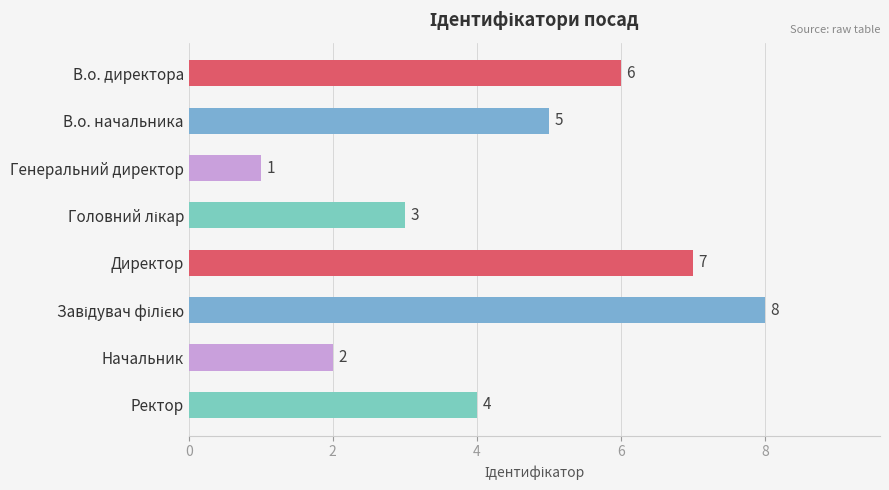

The chart shows a value of 5 at В.о. начальника. True or false?

True